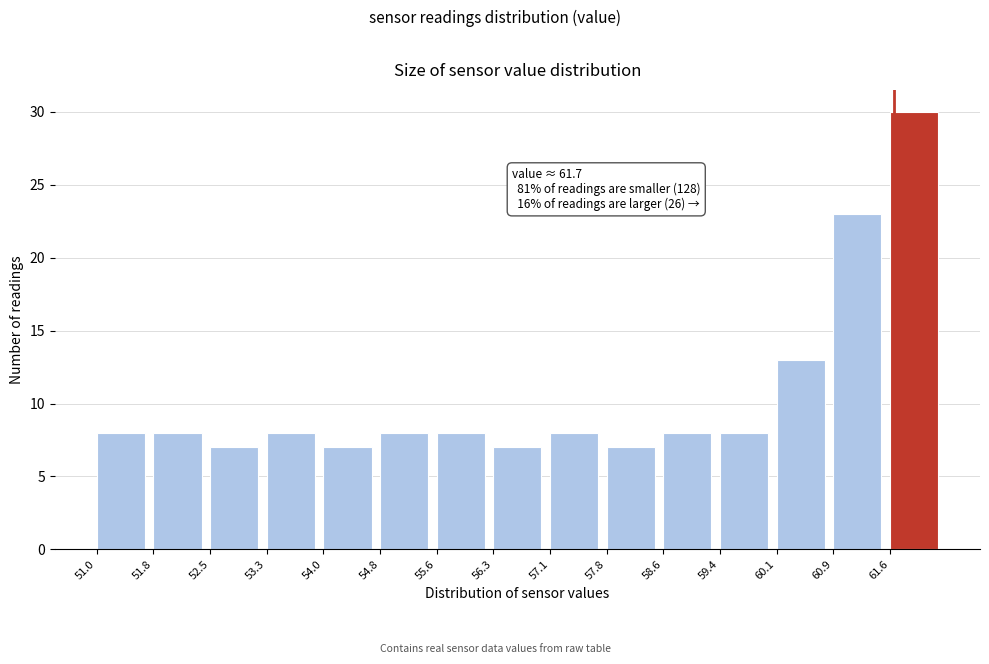

Which range on the x-axis has the tallest bar?

61.64 to 62.40